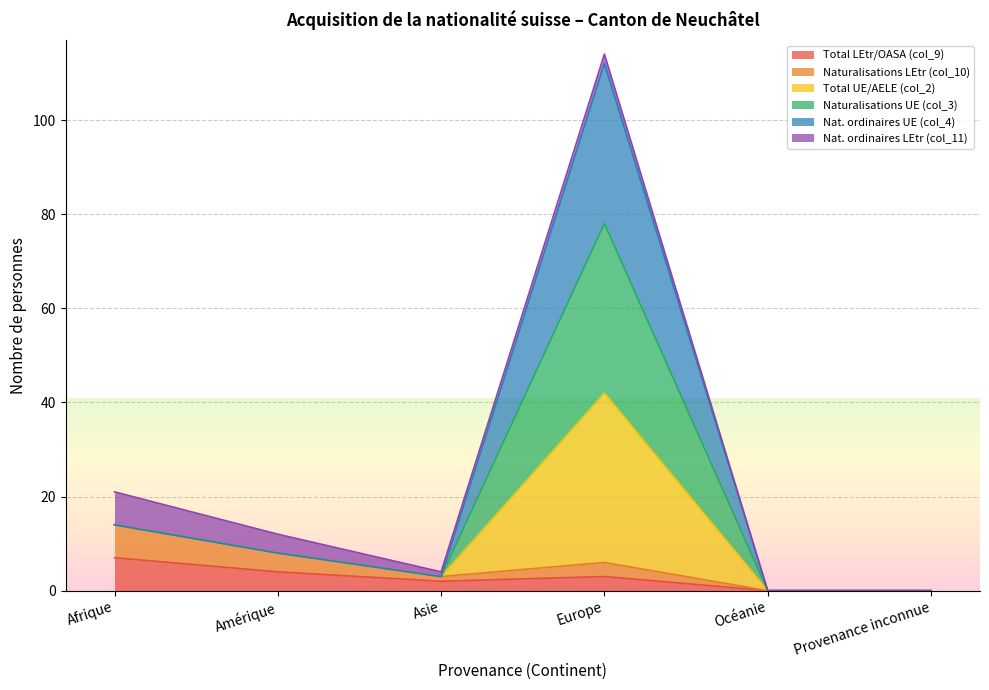

The Nat. ordinaires UE (col_4) series shows 19 at Amérique. True or false?

False